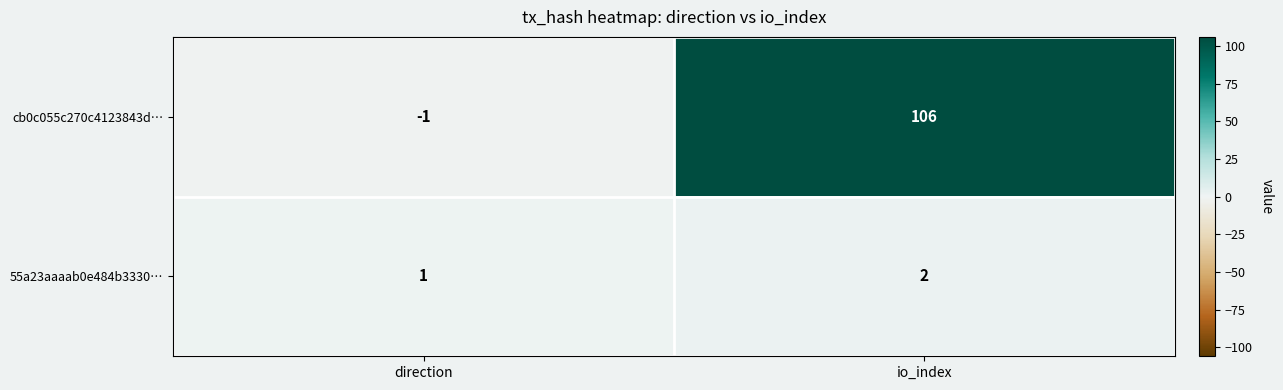

Reading right to left, list all the values displayed in this chart.

cb0c055c270c4123843d…: io_index=106	direction=-1
55a23aaaab0e484b3330…: io_index=2	direction=1